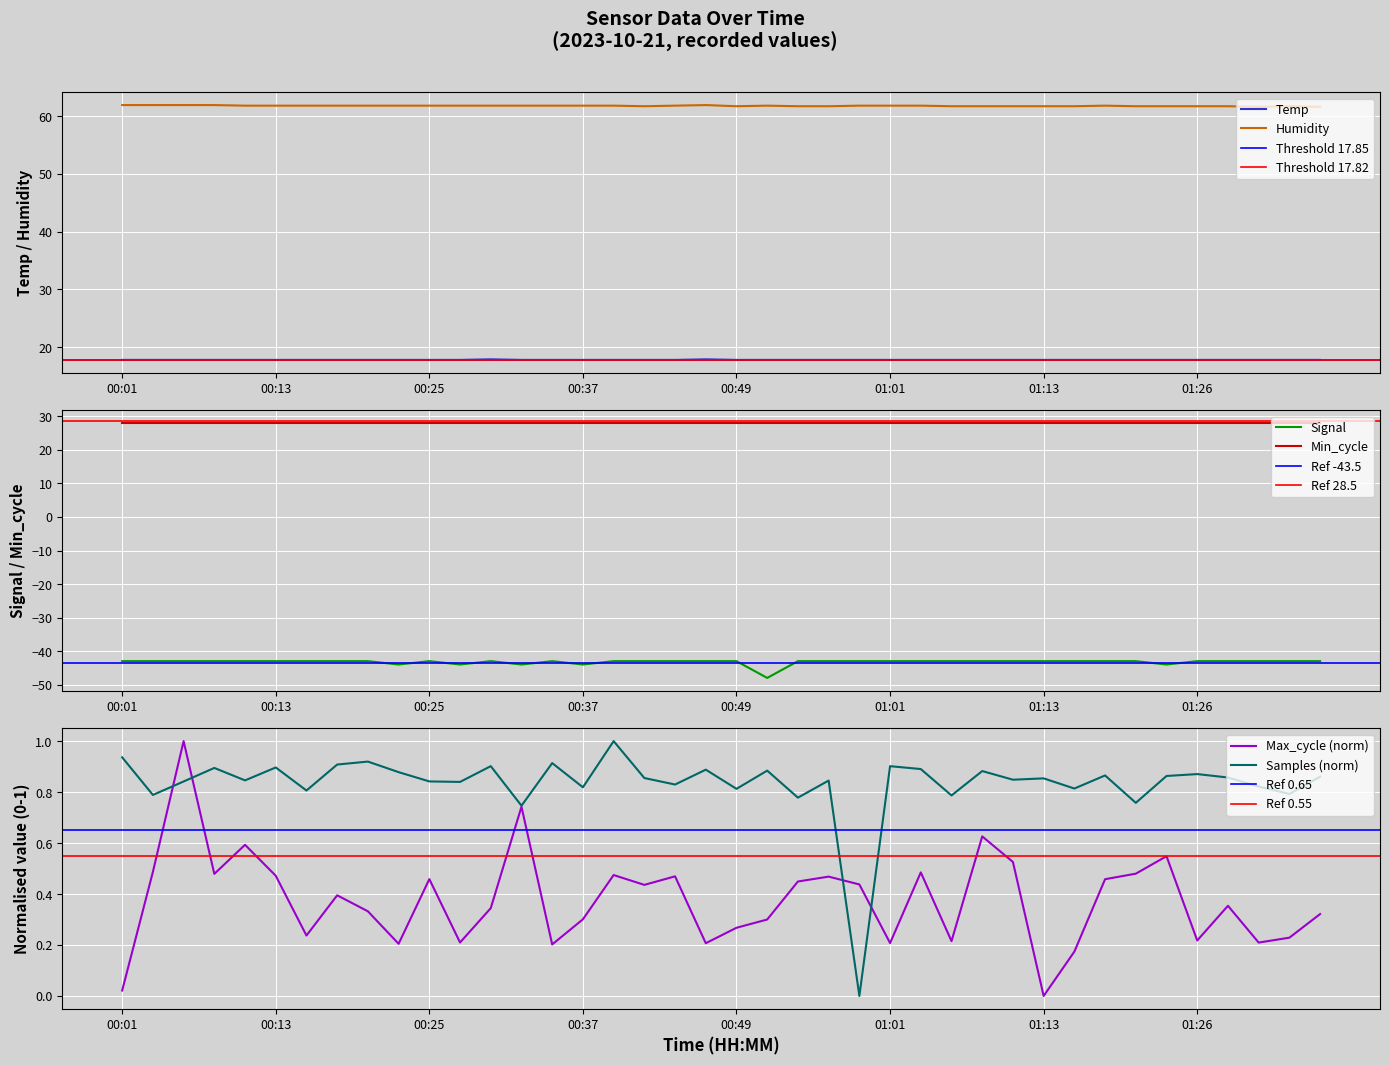

What is the spread (max minus min) of values at 00:05?

104.9